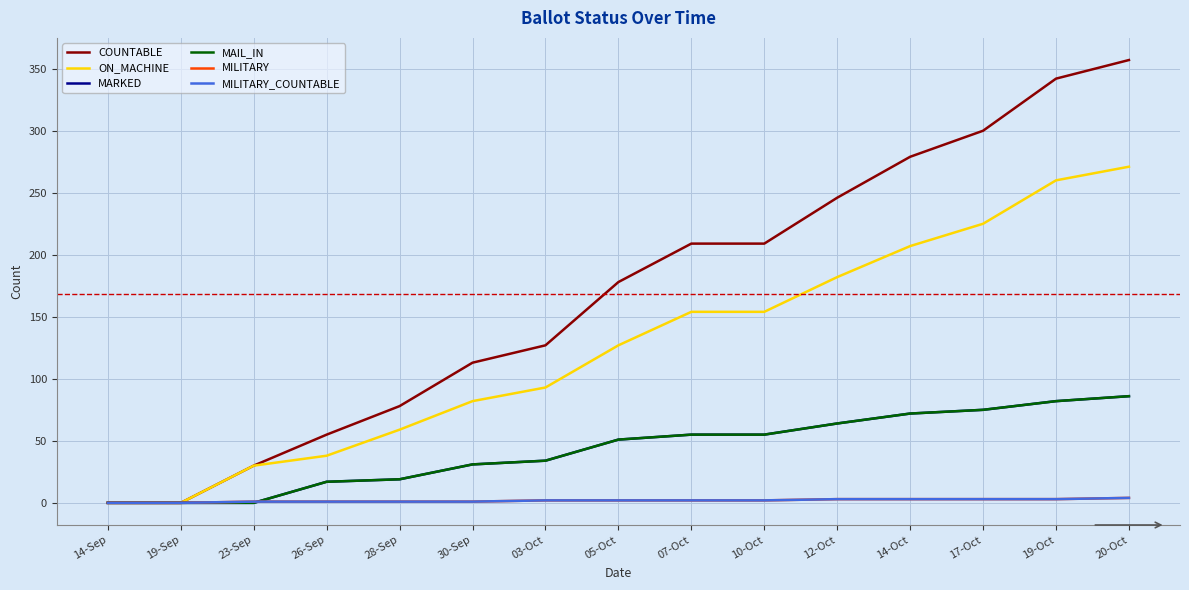

What position from the left is 14-Oct?

12